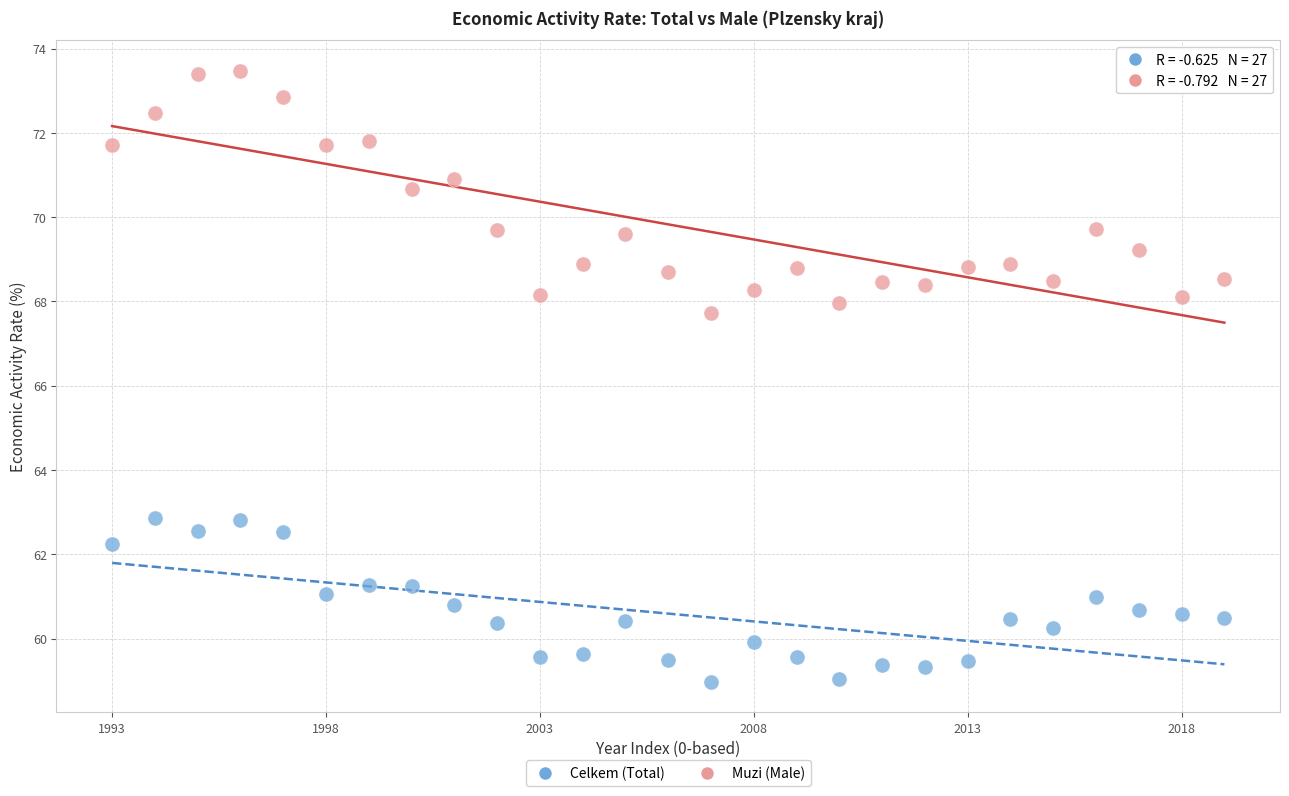

What are all the series names shown in the legend?

Celkem (Total), Muzi (Male)